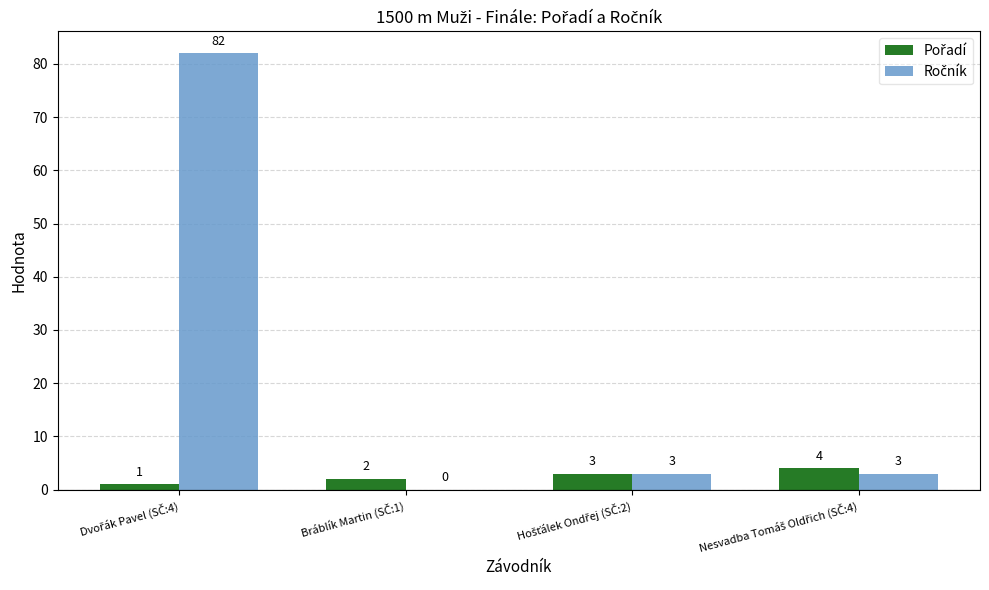

How many data points does each series have?

4